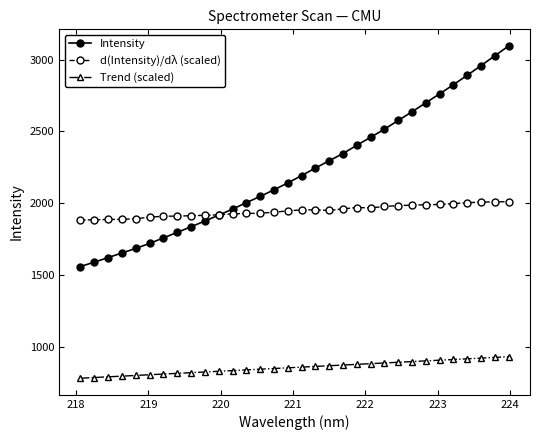

In d(Intensity)/dλ (scaled), how many points are higher than both neighbors (excluding endpoints)?

2